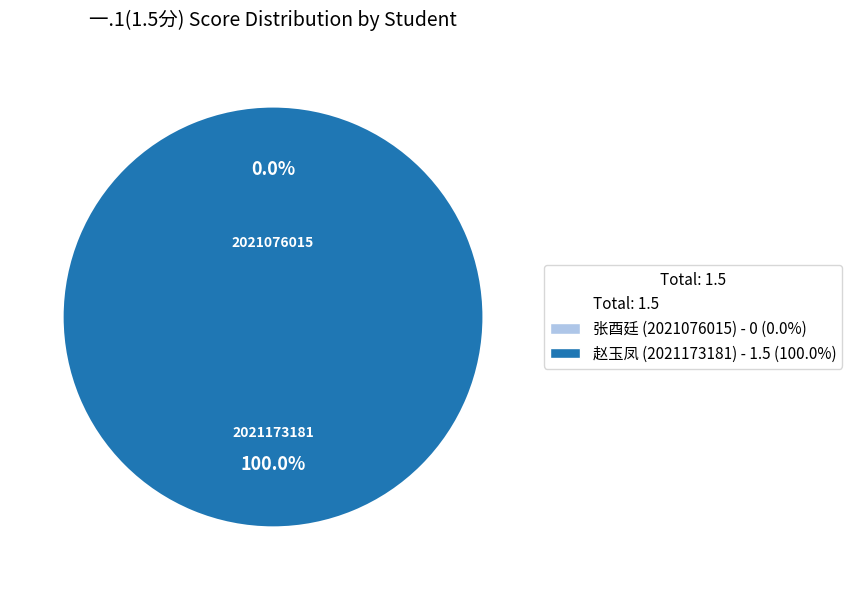

Is it true that 2021076015 is 0% of the pie?

True